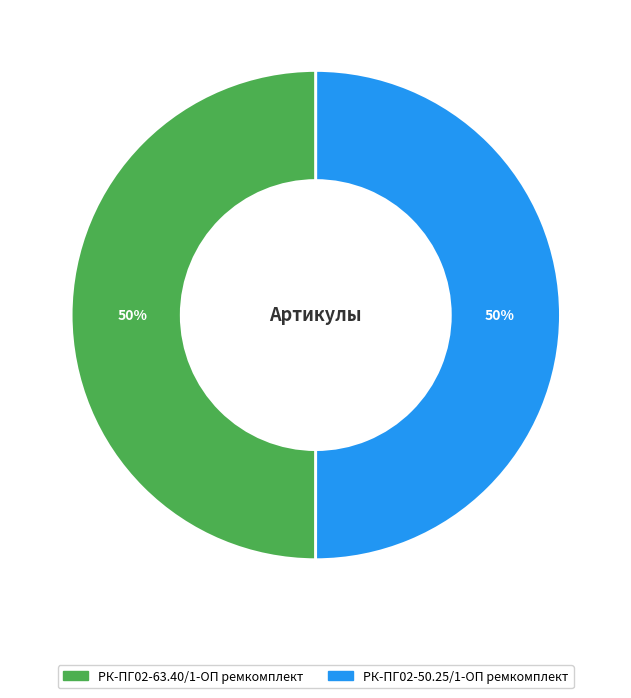

To the nearest percent, what percentage of the pie is РК-ПГ02-50.25/1-ОП ремкомплект?

50%